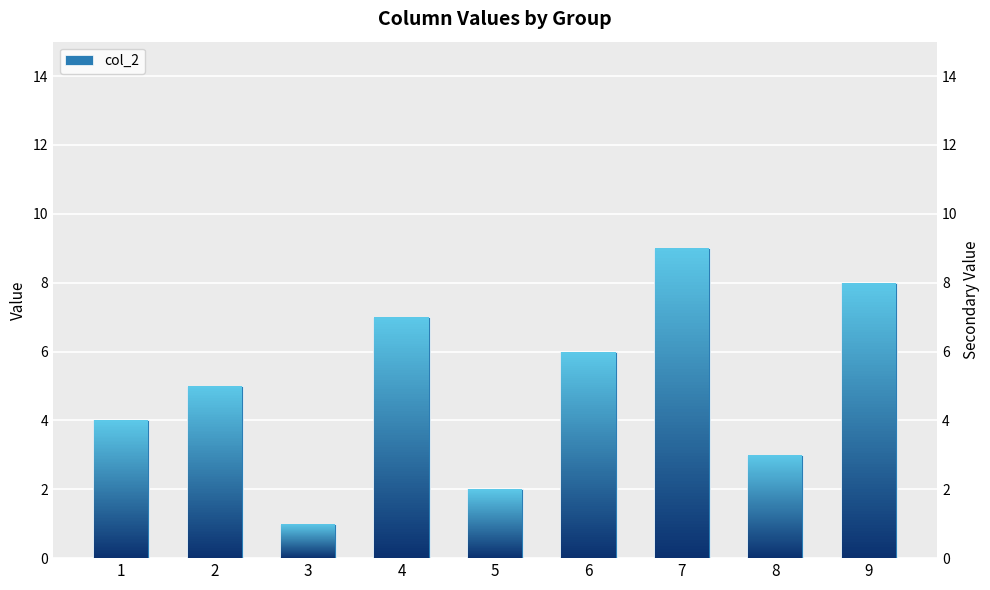

What is the value of the 7th bar from the left?

9